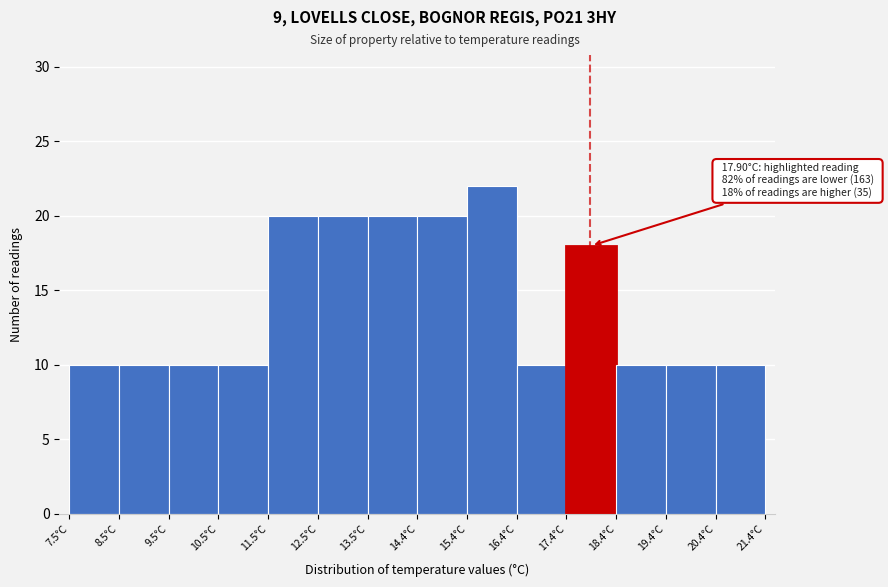

Which range on the x-axis has the tallest bar?

15.4 to 16.4